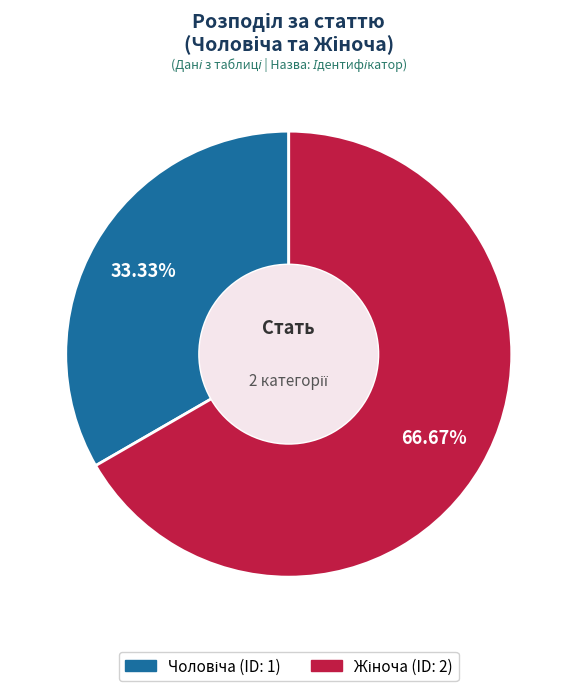

How many slices are in this pie chart?

2